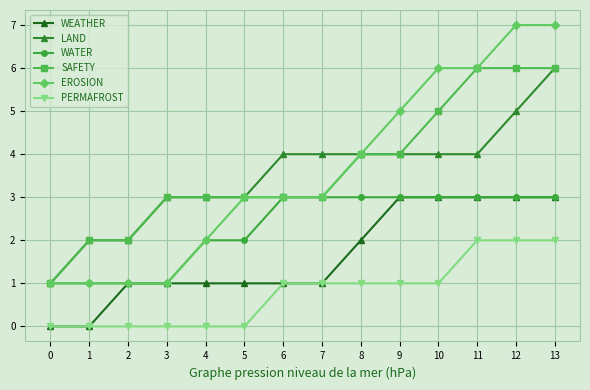

Does the chart display data point markers on the line(s)?

Yes